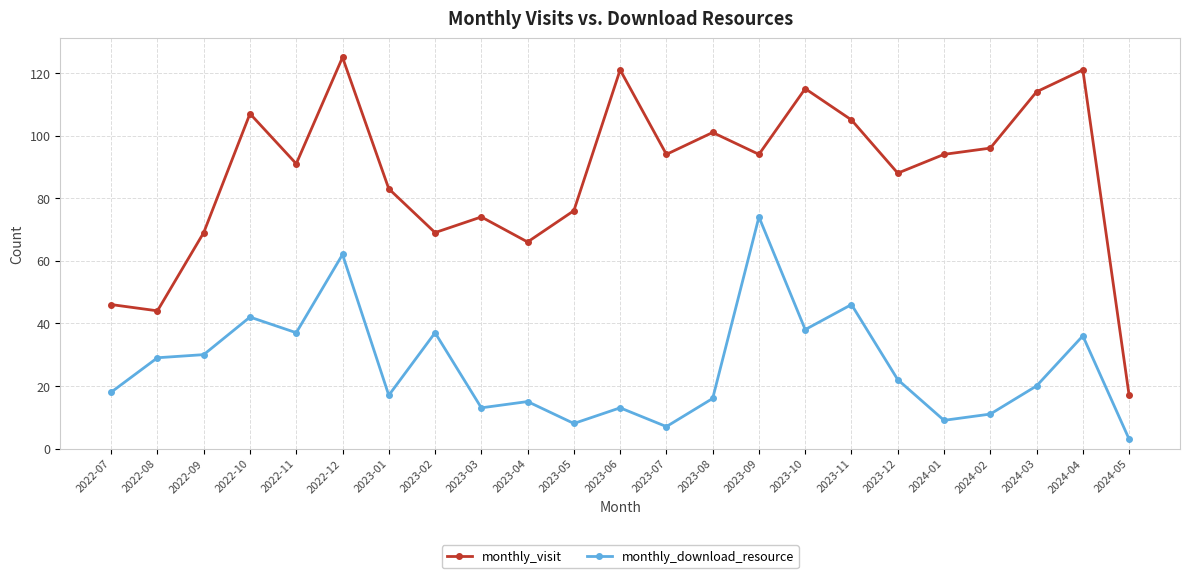

What is the total value across all series at 2024-03?

134